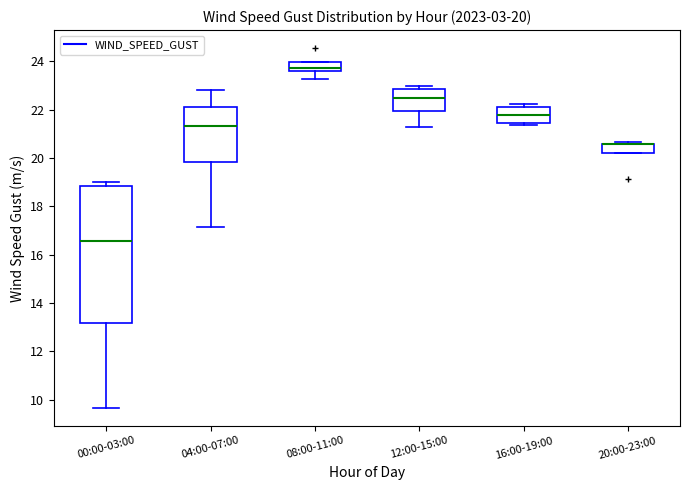

Which box is the tallest, from its lower edge to its upper edge?

00:00-03:00